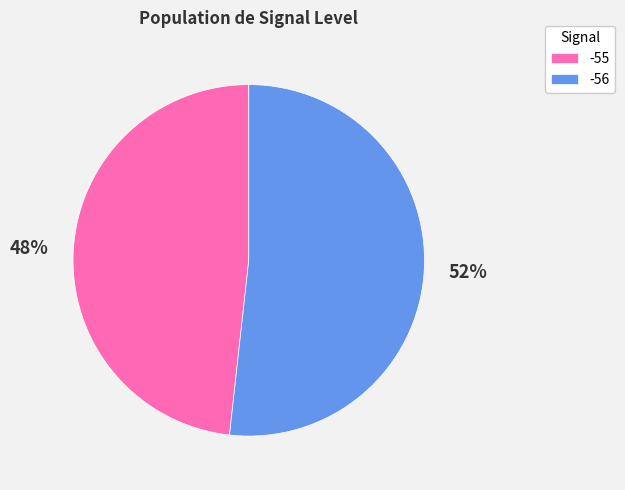

Is the sum of -56 and -55 greater than half?

Yes